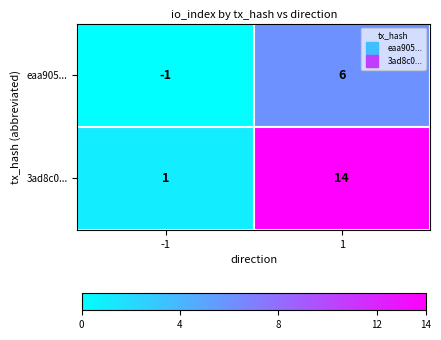

List the series in order of their overall mean, highest first.

3ad8c0..., eaa905...